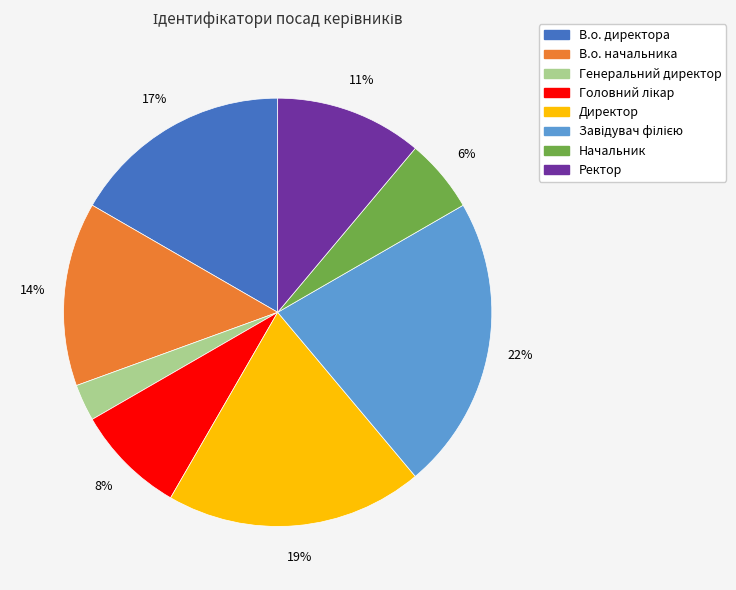

What percentage is the Генеральний директор slice, to the nearest percent?

3%